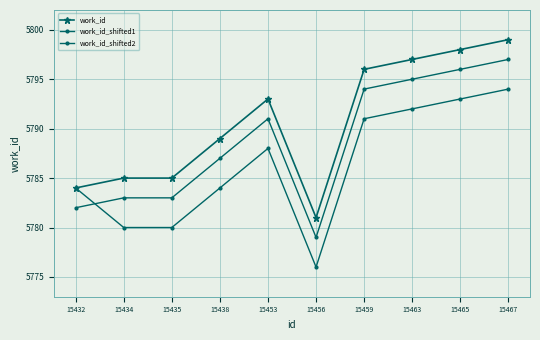

Does the chart display data point markers on the line(s)?

Yes